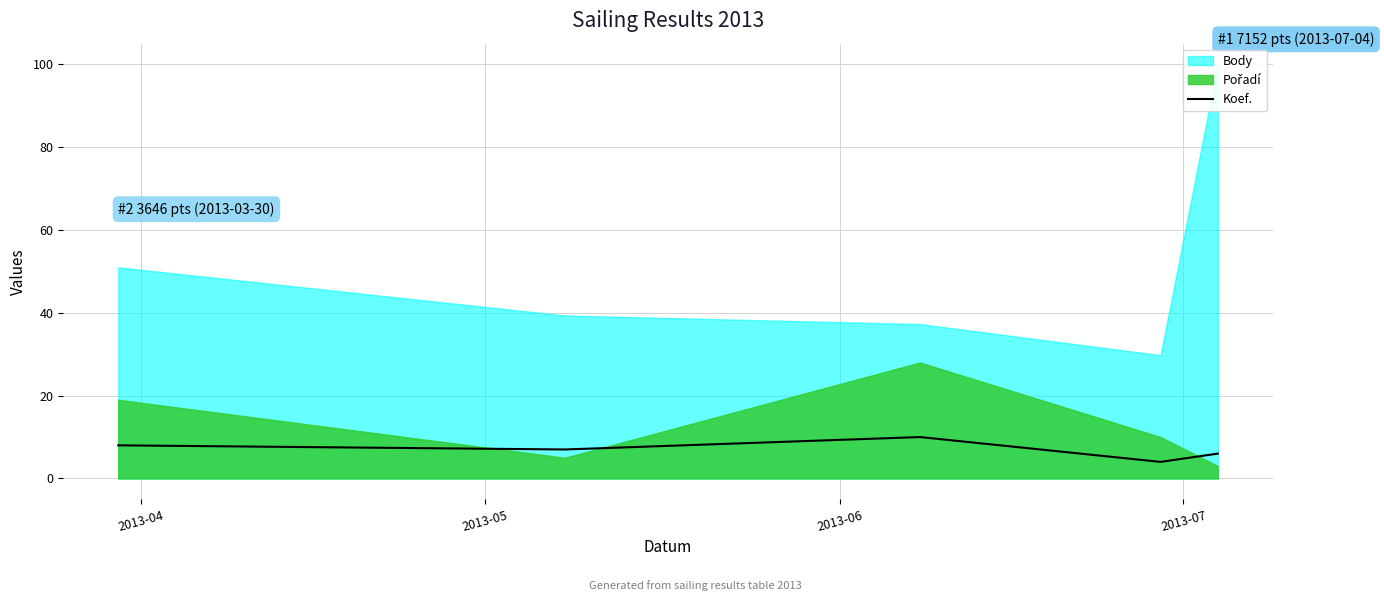

What is the maximum value for Koef.?

10